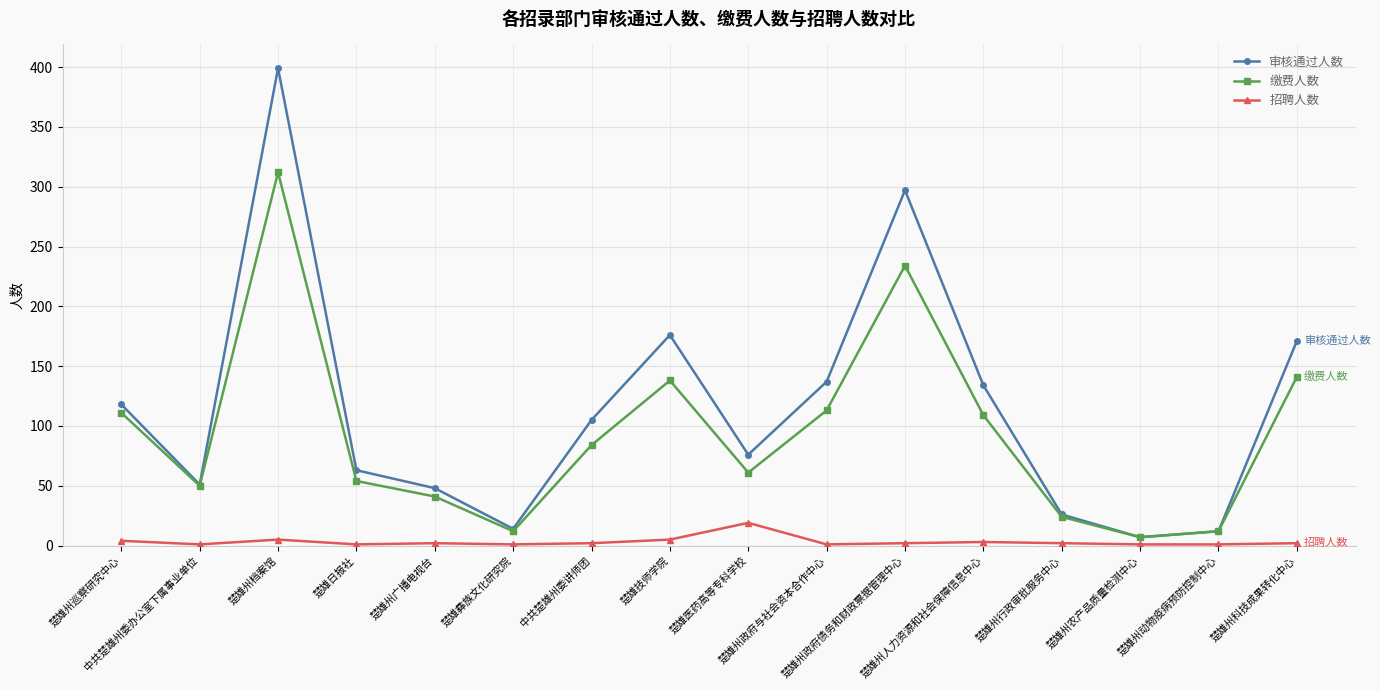

What is the value of the 缴费人数 point at the 9th from the left?

61